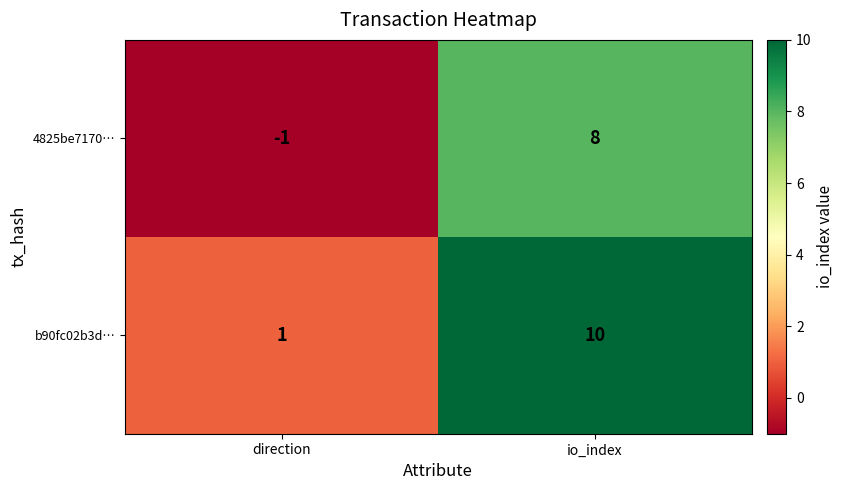

What is the sum of all 4825be7170… values?

7